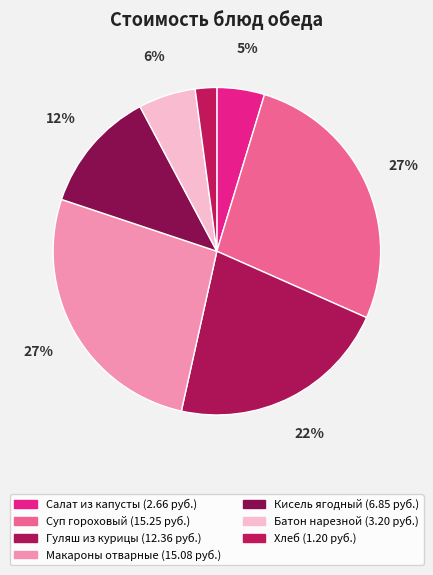

Count the number of slices in the pie.

7